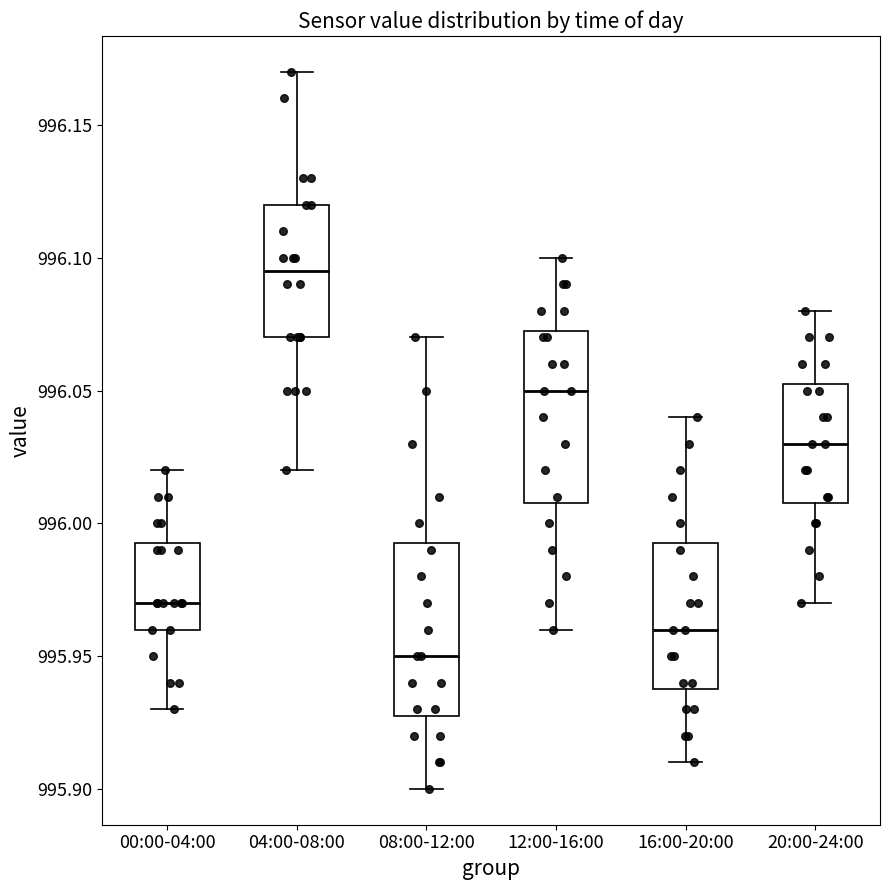

Reading left to right, read every box against the y-axis: the position of its median line, the range the box covers, and the ends of its whiskers. The values are not printed on the chart, so give them approximately, as read against the axis.

00:00-04:00: median 995.970, box 995.960 to 995.995, whiskers 995.930 to 996.020
04:00-08:00: median 996.095, box 996.070 to 996.120, whiskers 996.020 to 996.170
08:00-12:00: median 995.950, box 995.930 to 995.995, whiskers 995.900 to 996.070
12:00-16:00: median 996.050, box 996.010 to 996.075, whiskers 995.960 to 996.100
16:00-20:00: median 995.960, box 995.940 to 995.995, whiskers 995.910 to 996.040
20:00-24:00: median 996.030, box 996.010 to 996.055, whiskers 995.970 to 996.080